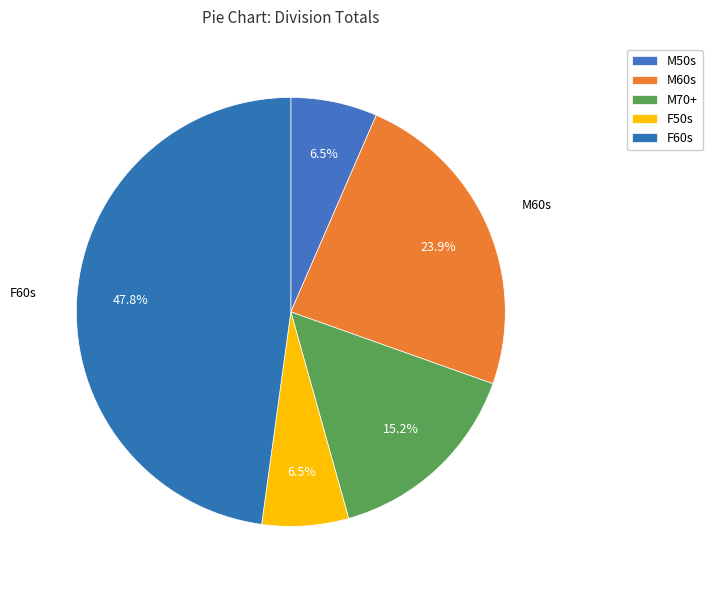

Combined, what portion of the pie is F60s and F50s?

54.3%